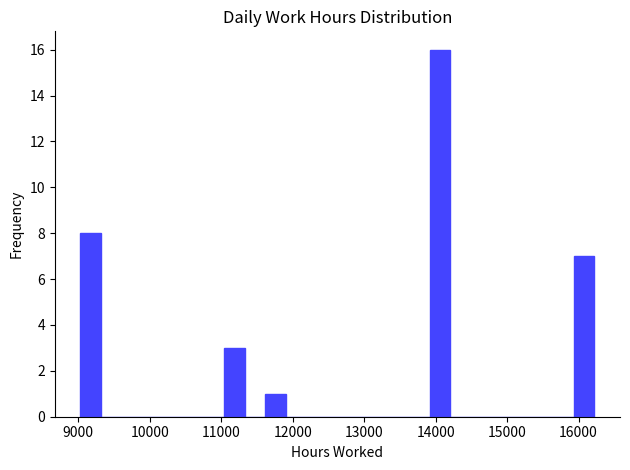

Read against the x-axis, roughly where is the centre of the tallest bar?

14100